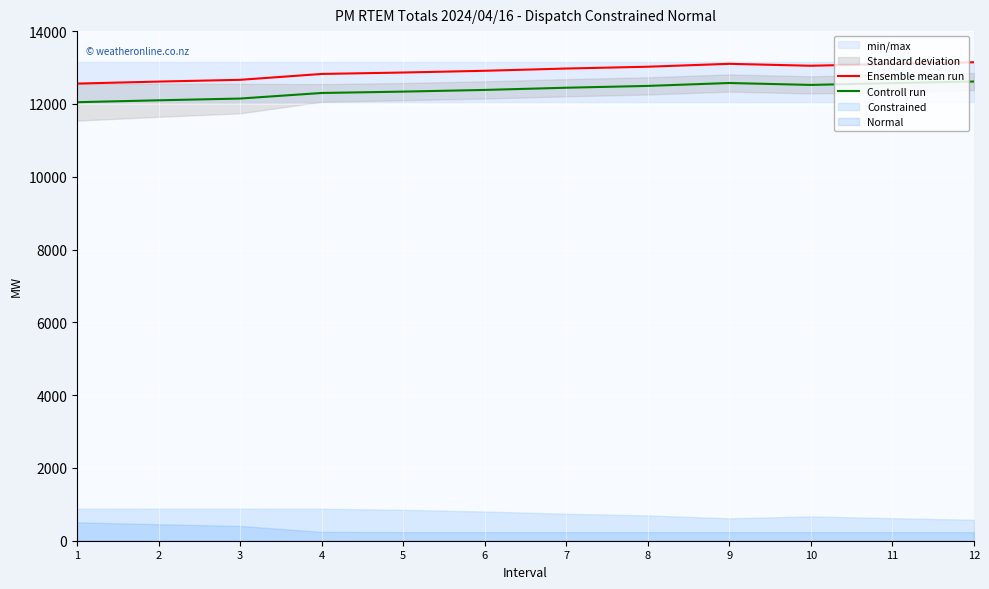

Rank the categories by Controll run value from highest to lowest.

12, 9, 11, 10, 8, 7, 6, 5, 4, 3, 2, 1